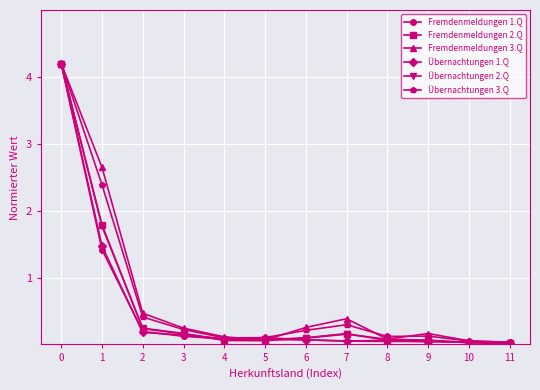

What is the greatest value displayed?

4.2